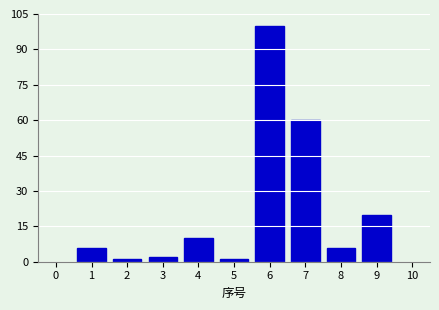

Reading right to left, extract all data points from this chart.

20	6	60	100	1	10	2	1	6